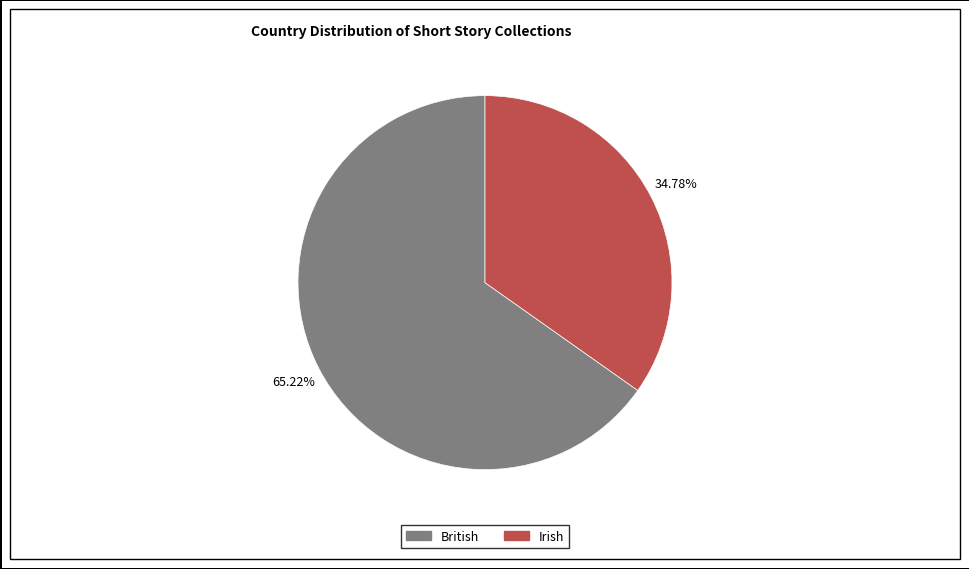

What percentage is the British slice, to the nearest percent?

65%